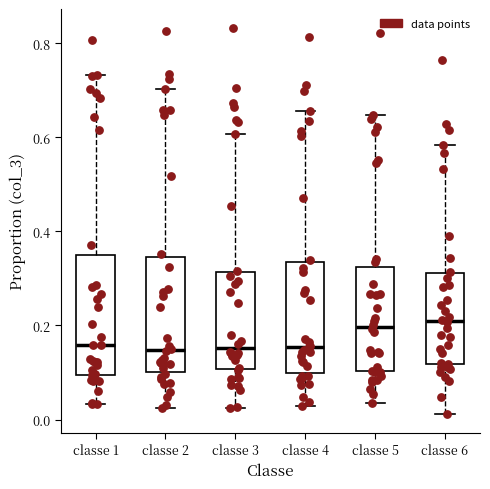

Reading left to right, read every box against the y-axis: the position of its median line, the range the box covers, and the ends of its whiskers. The values are not printed on the chart, so give them approximately, as read against the axis.

classe 1: median 0.16, box 0.10 to 0.34, whiskers 0.04 to 0.74
classe 2: median 0.14, box 0.10 to 0.34, whiskers 0.02 to 0.70
classe 3: median 0.16, box 0.10 to 0.32, whiskers 0.02 to 0.60
classe 4: median 0.16, box 0.10 to 0.34, whiskers 0.02 to 0.66
classe 5: median 0.20, box 0.10 to 0.32, whiskers 0.04 to 0.64
classe 6: median 0.20, box 0.12 to 0.32, whiskers 0.02 to 0.58